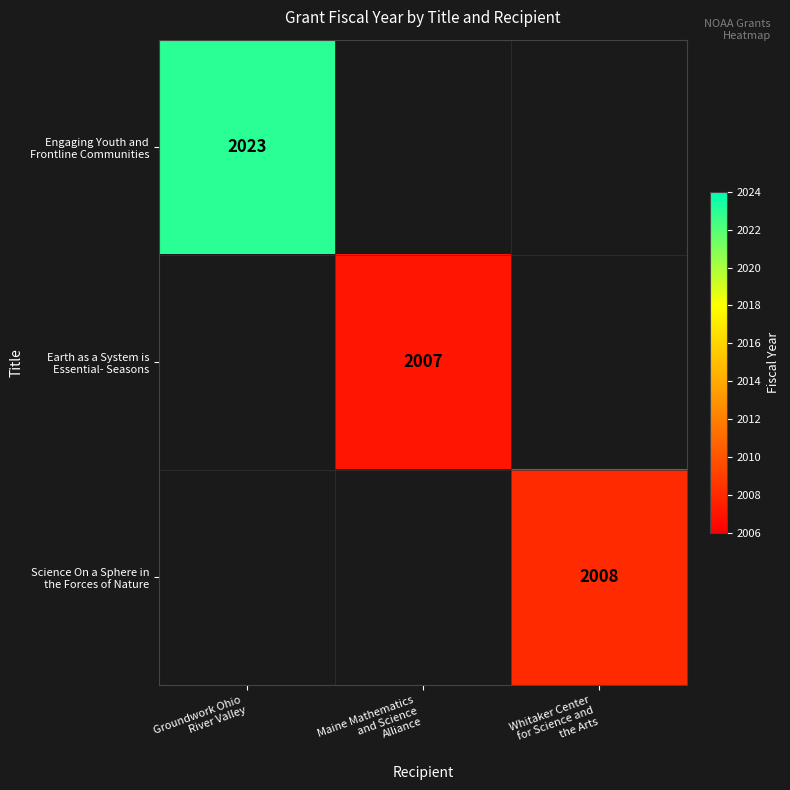

How many series are shown in this chart?

3